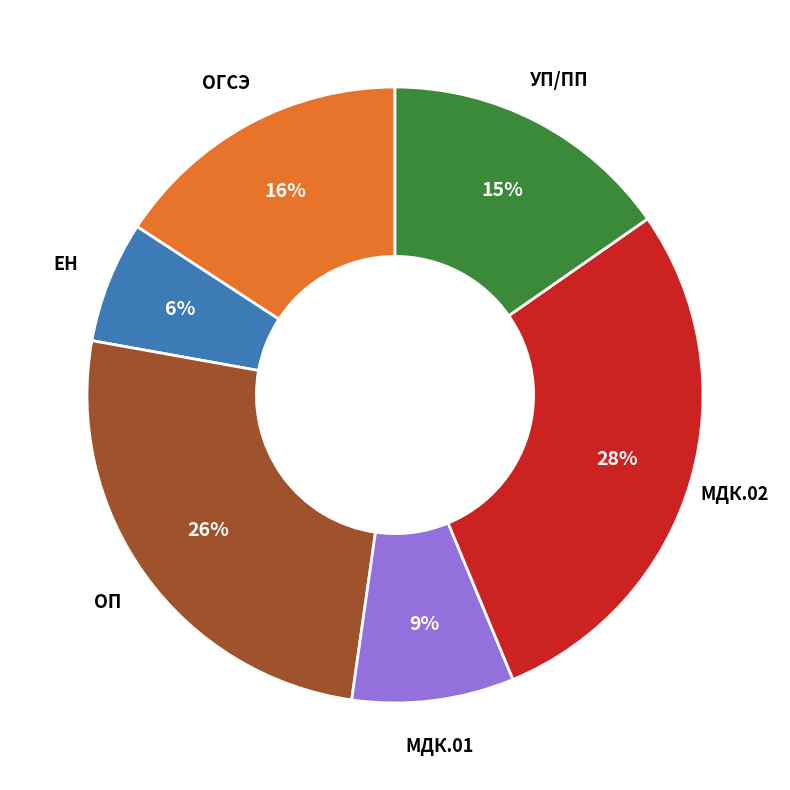

To the nearest percent, what is the average slice percentage?

17%